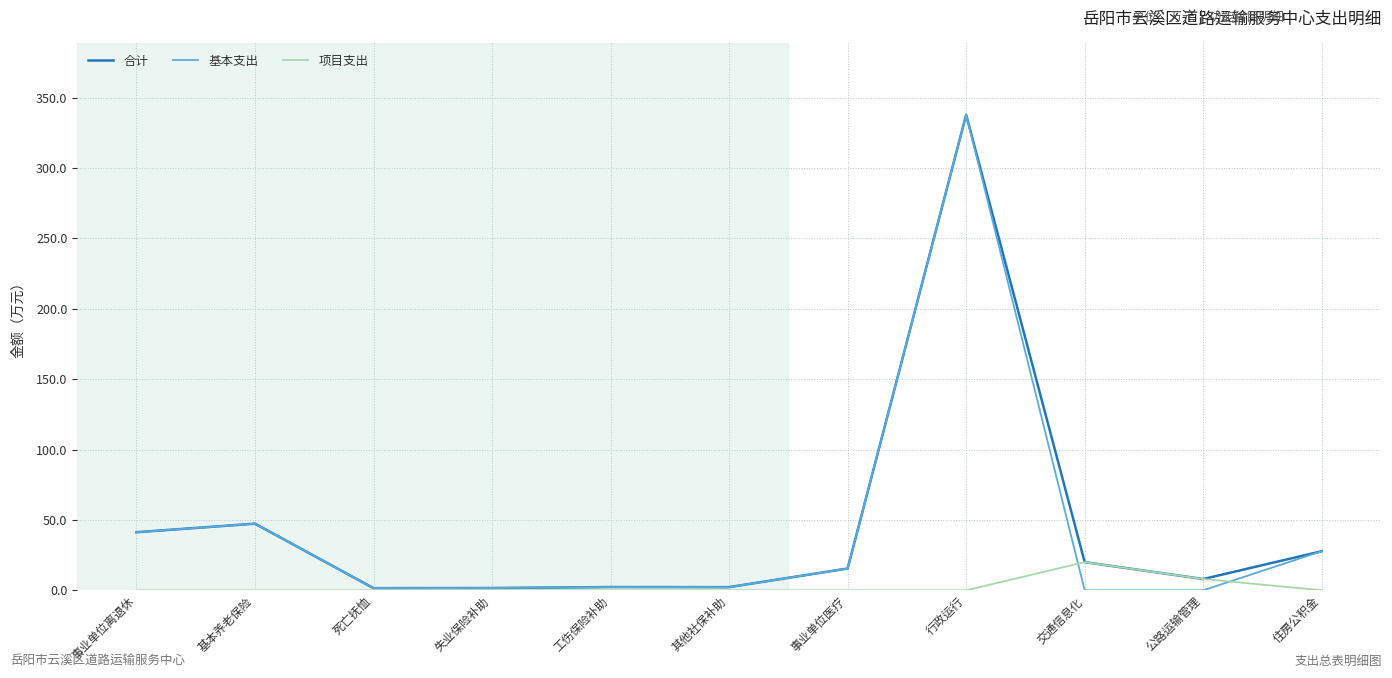

At which label is 合计 closest to 169?

基本养老保险